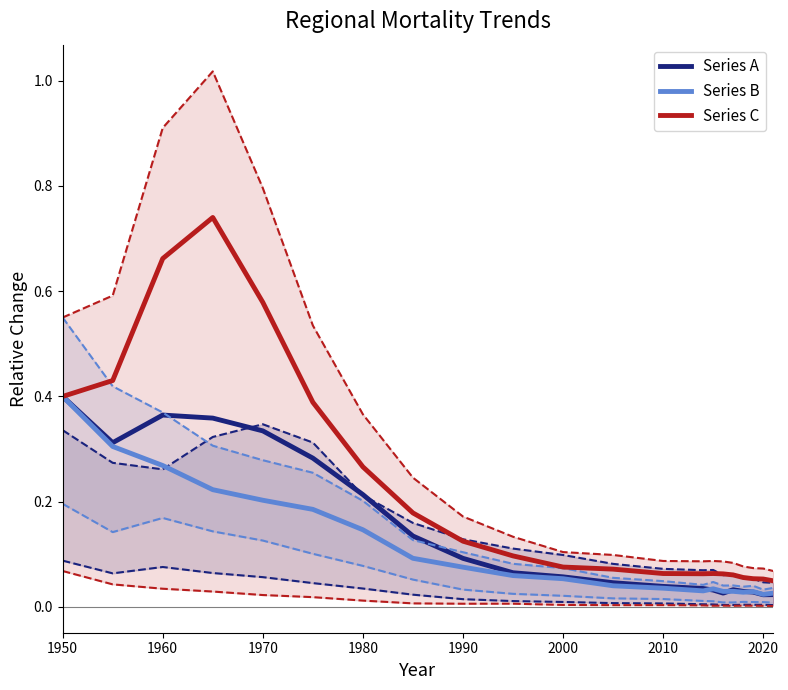

At which label does Series B reach its peak?

1950